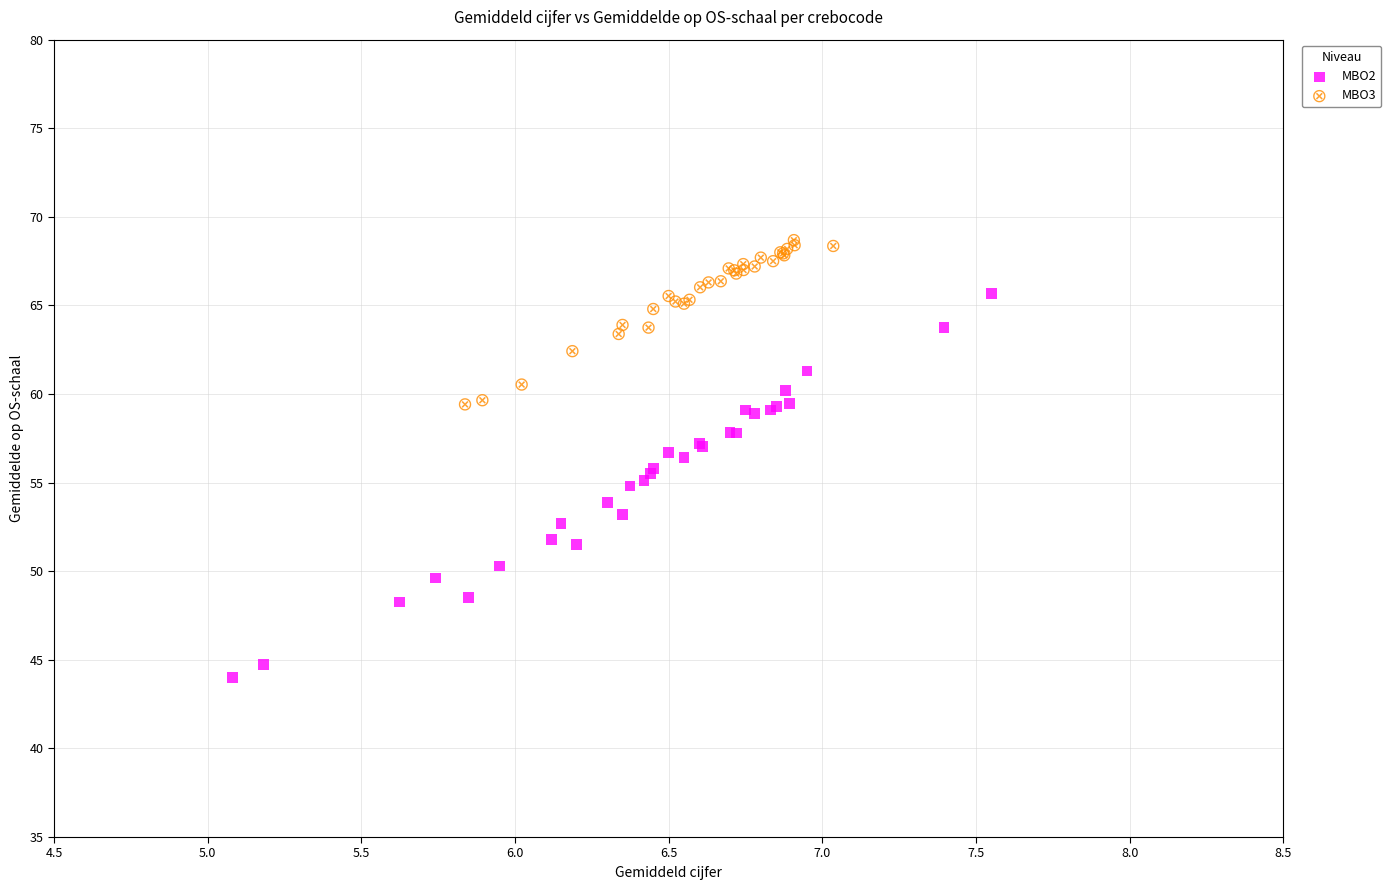

What are all the series names shown in the legend?

MBO2, MBO3